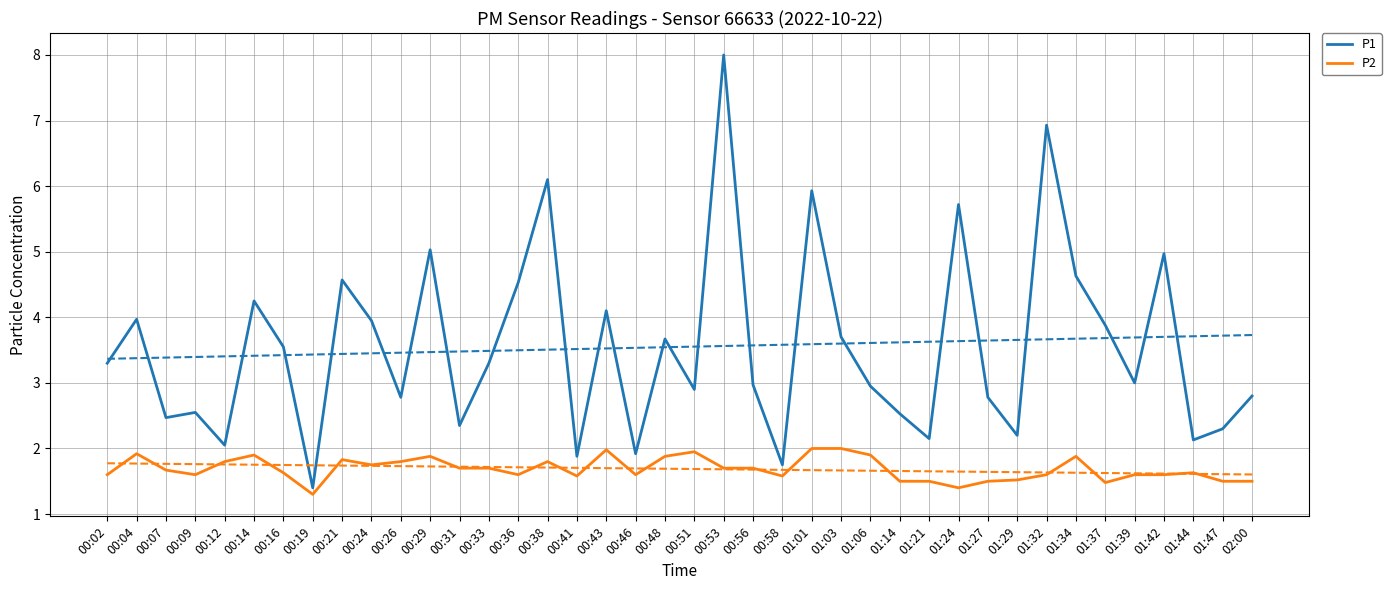

What is the label of the 17th point from the right?

00:58